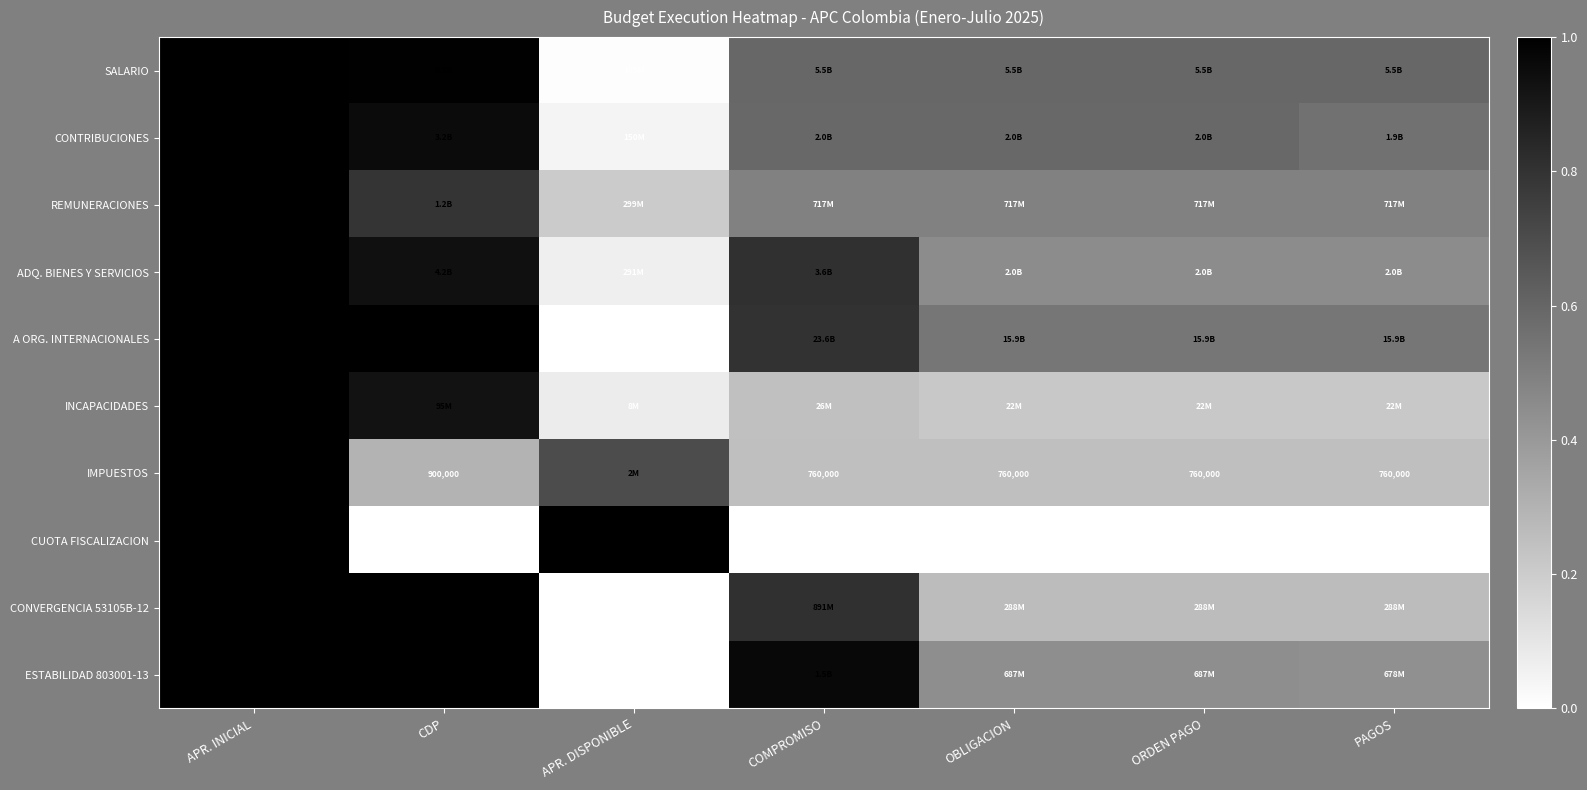

How many distinct data groups are displayed?

10